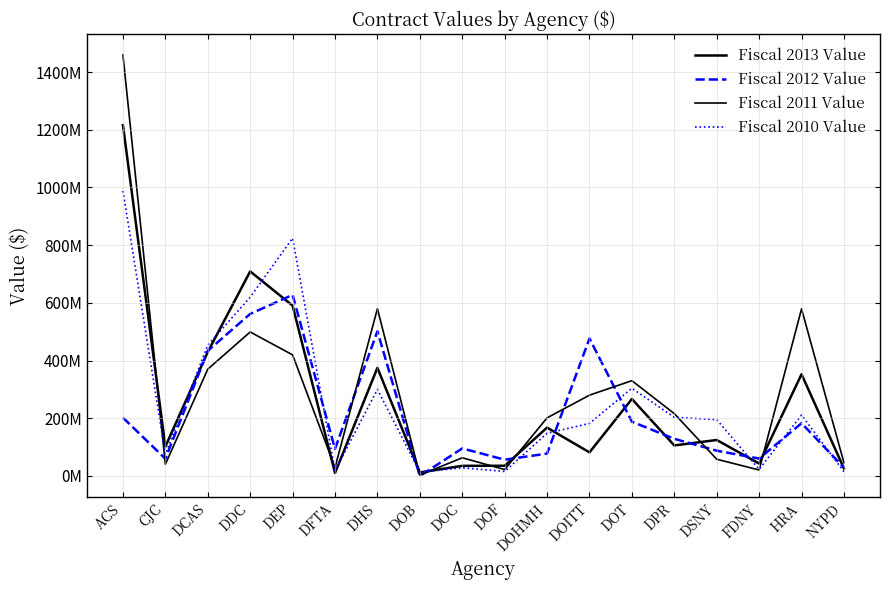

Read the Fiscal 2010 Value value at DOC.

28490601.0